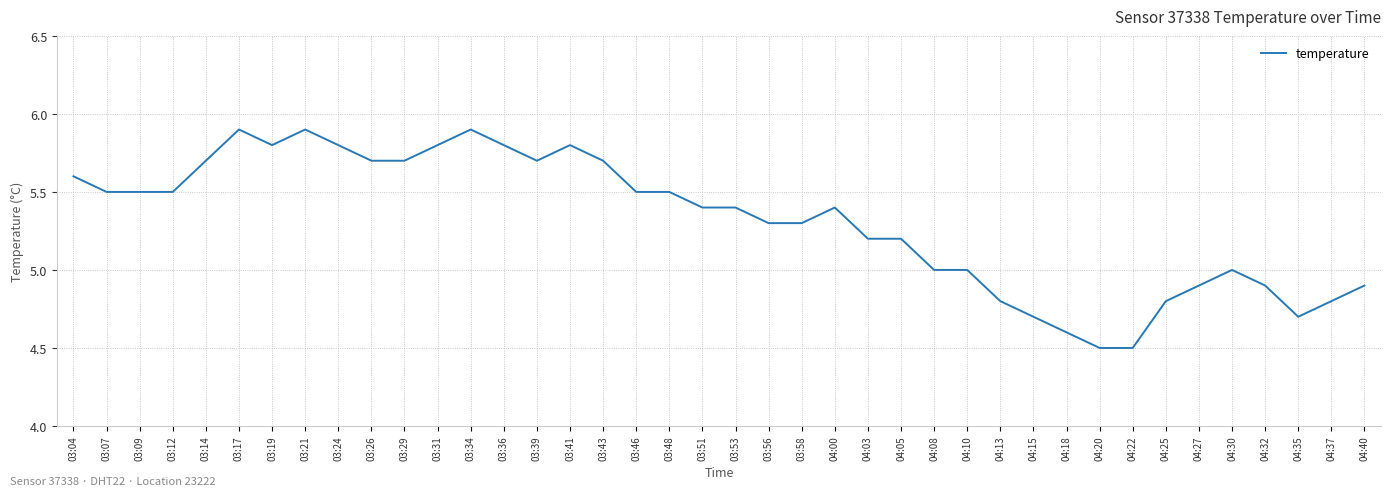

What is the approximate value at 03:39?

5.7